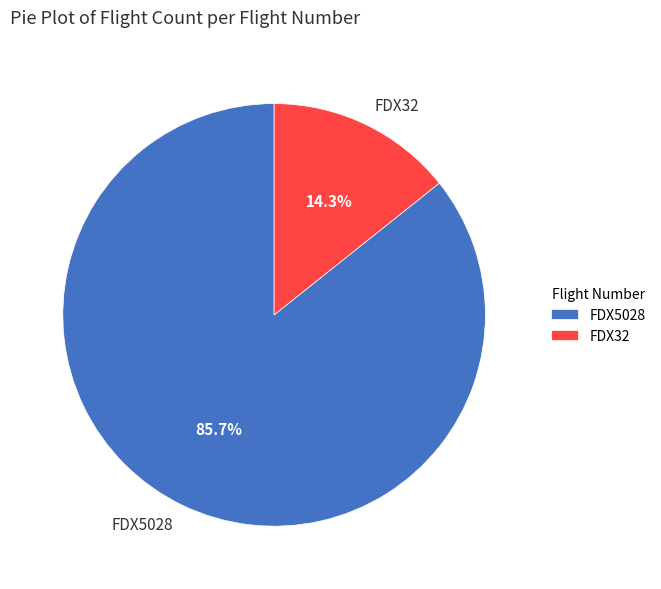

What percentage is the FDX32 slice, to the nearest percent?

14%